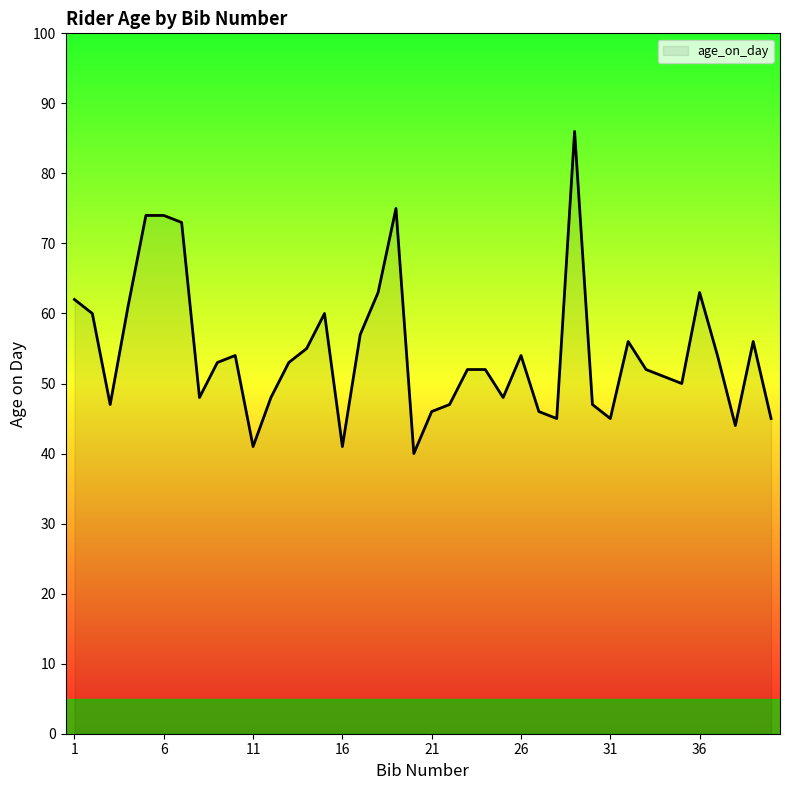

What is the maximum value shown in the chart?

86